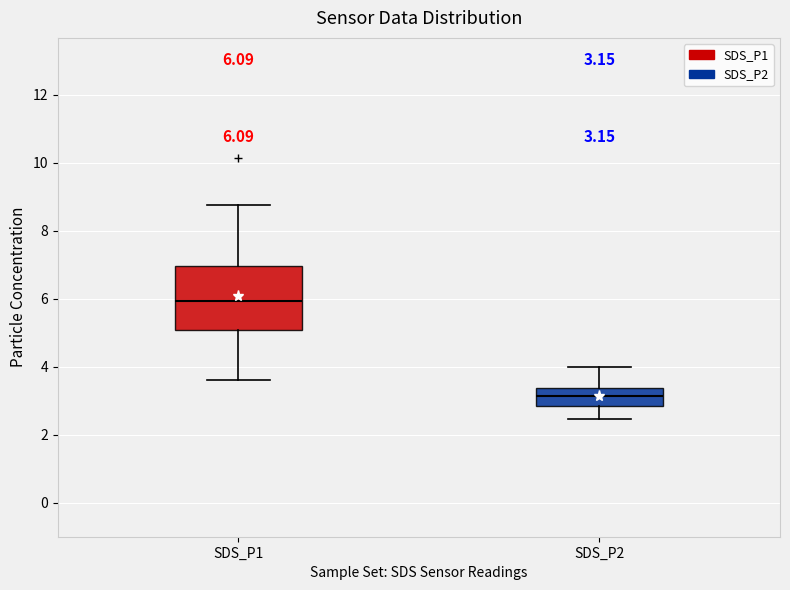

Which box's median line is the lowest?

SDS_P2